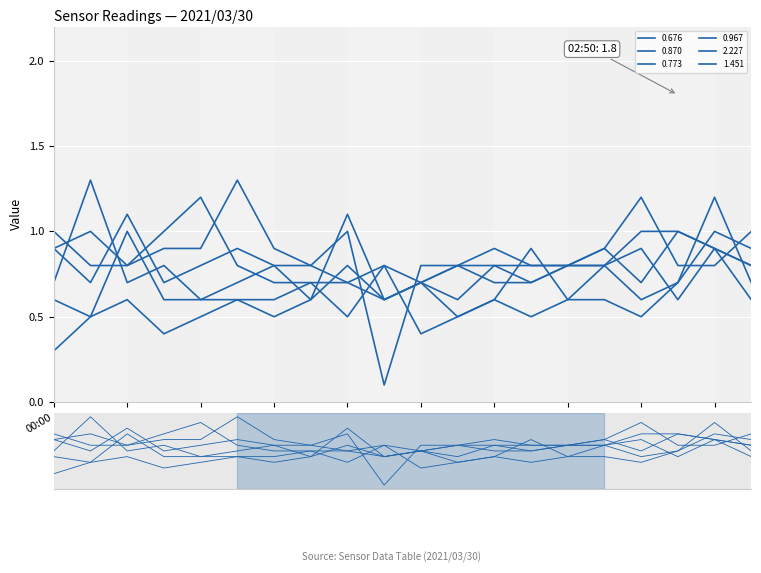

Which series changed the most between 01:30 and 01:40?

2.227